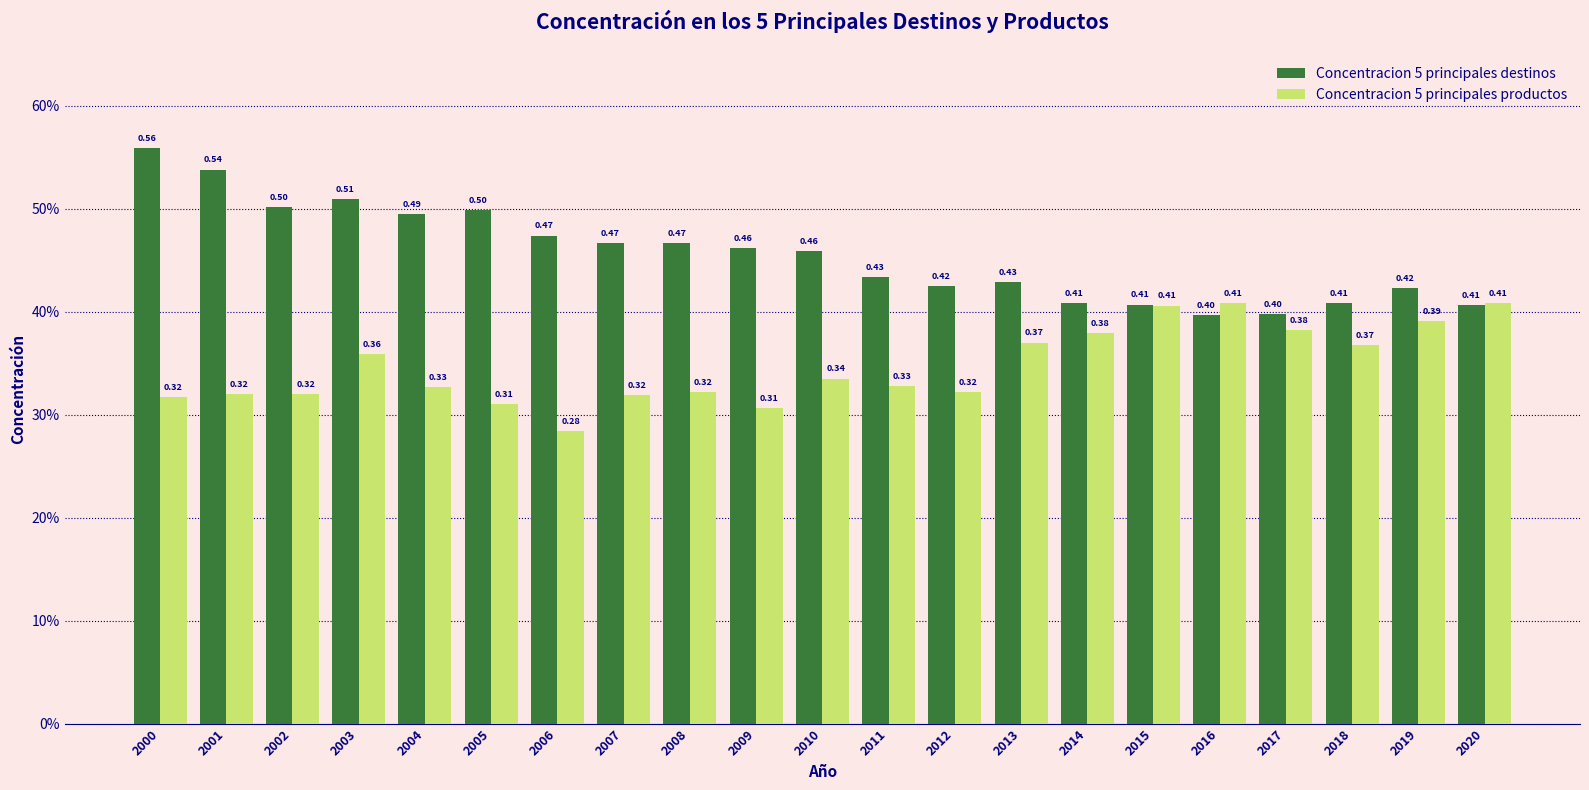

Are the bars horizontal?

No